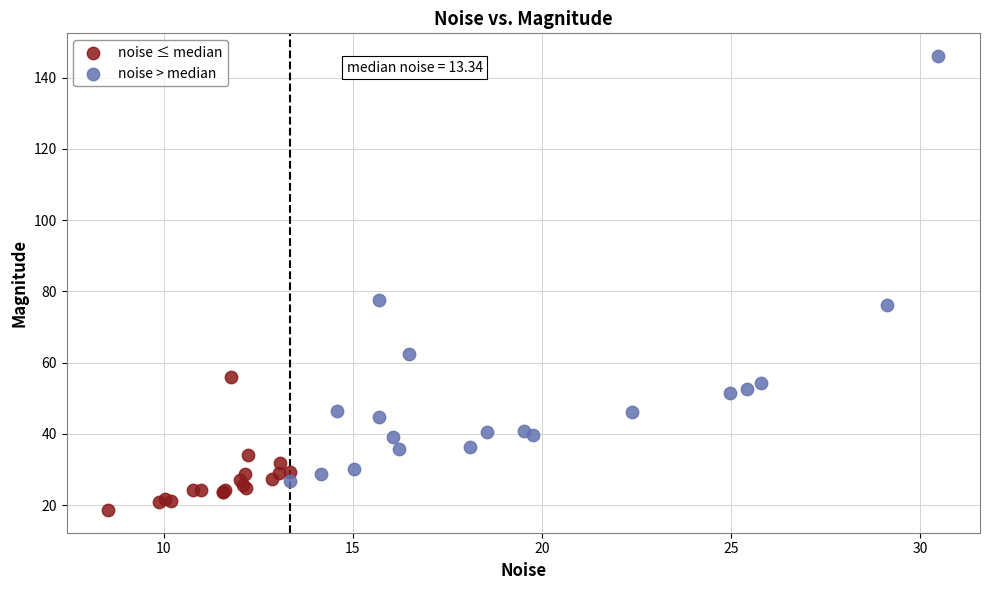

Which series has the widest spread of Y values?

noise > median